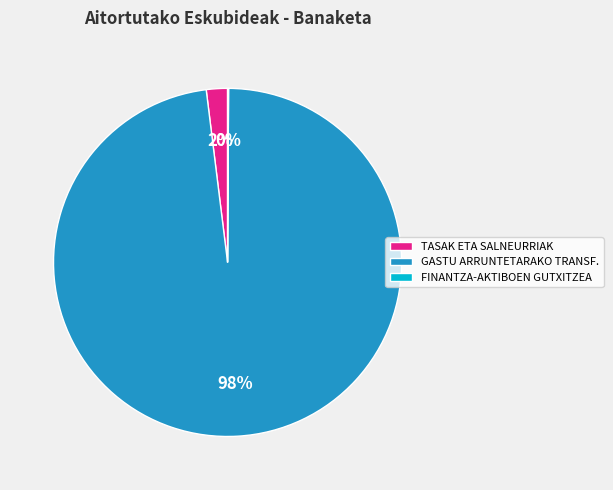

Which category has the biggest portion of the pie?

GASTU ARRUNTETARAKO TRANSF.